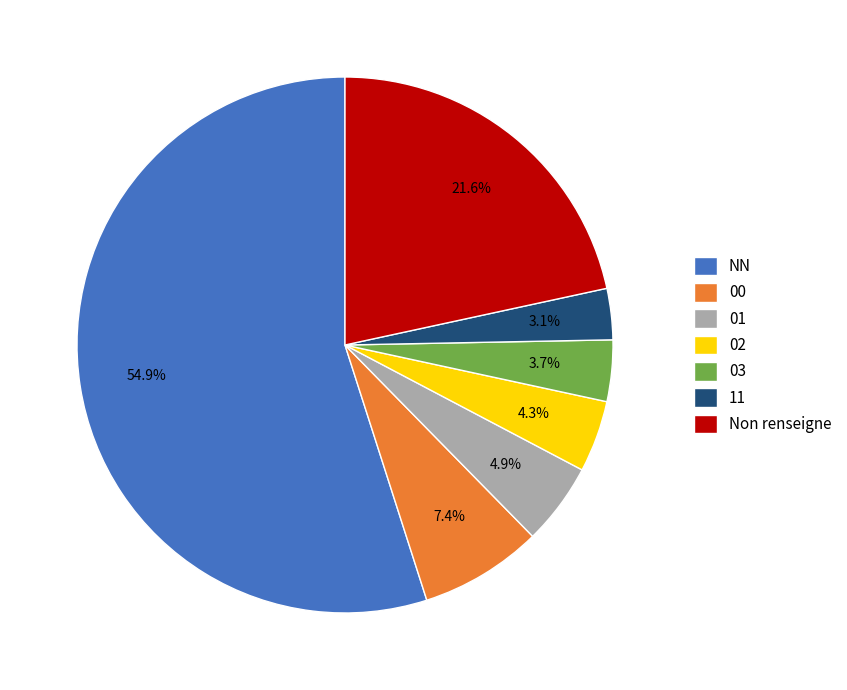

Which slice represents more than half of the pie?

NN